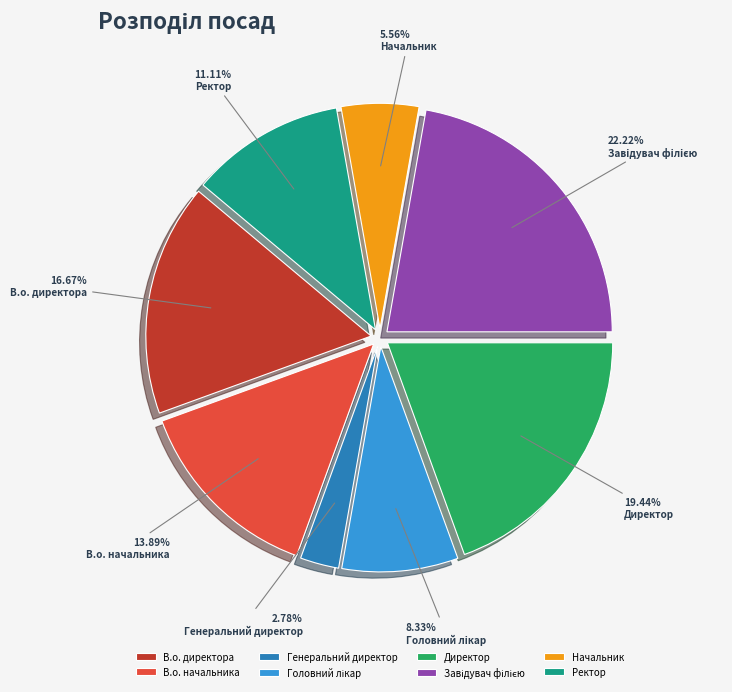

Is Начальник the majority of the pie?

No